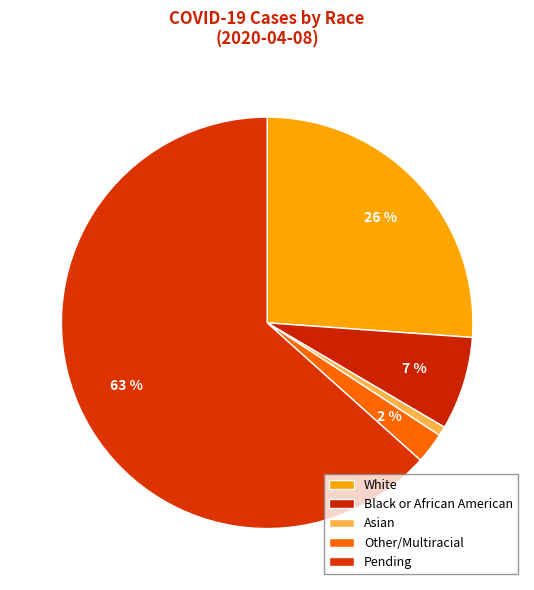

What is the majority slice?

Pending